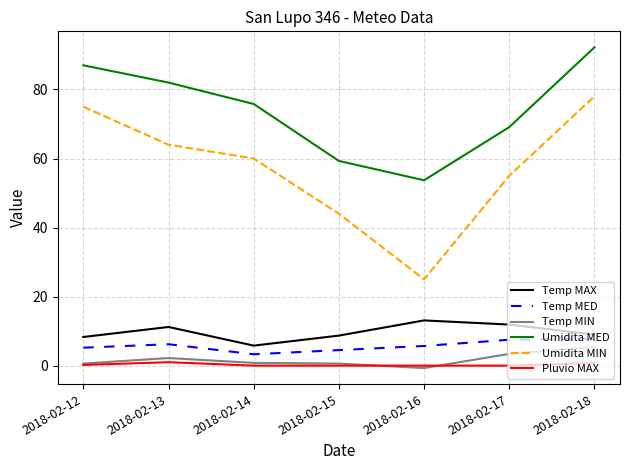

True or false: Temp MED and Umidita MED intersect in this chart.

False